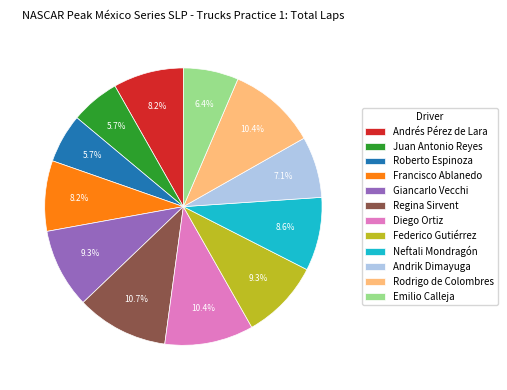

Is it true that Juan Antonio Reyes is 1% of the pie?

False